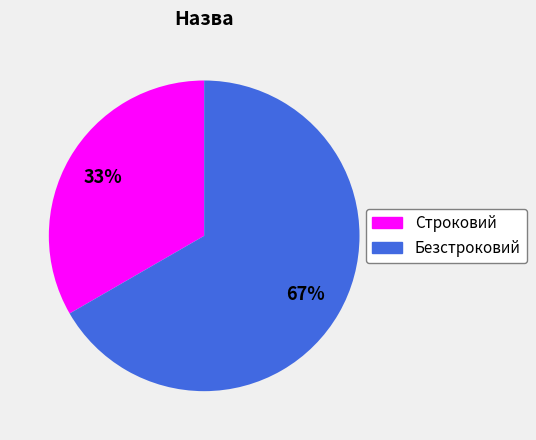

What is the majority slice?

Безстроковий